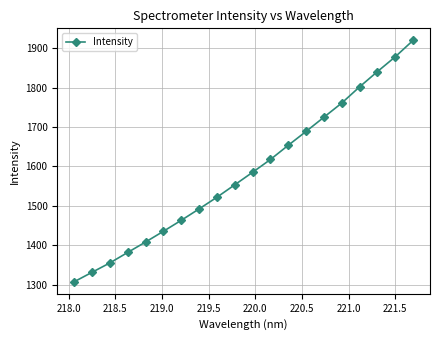

How many data points are less than 1585?

10